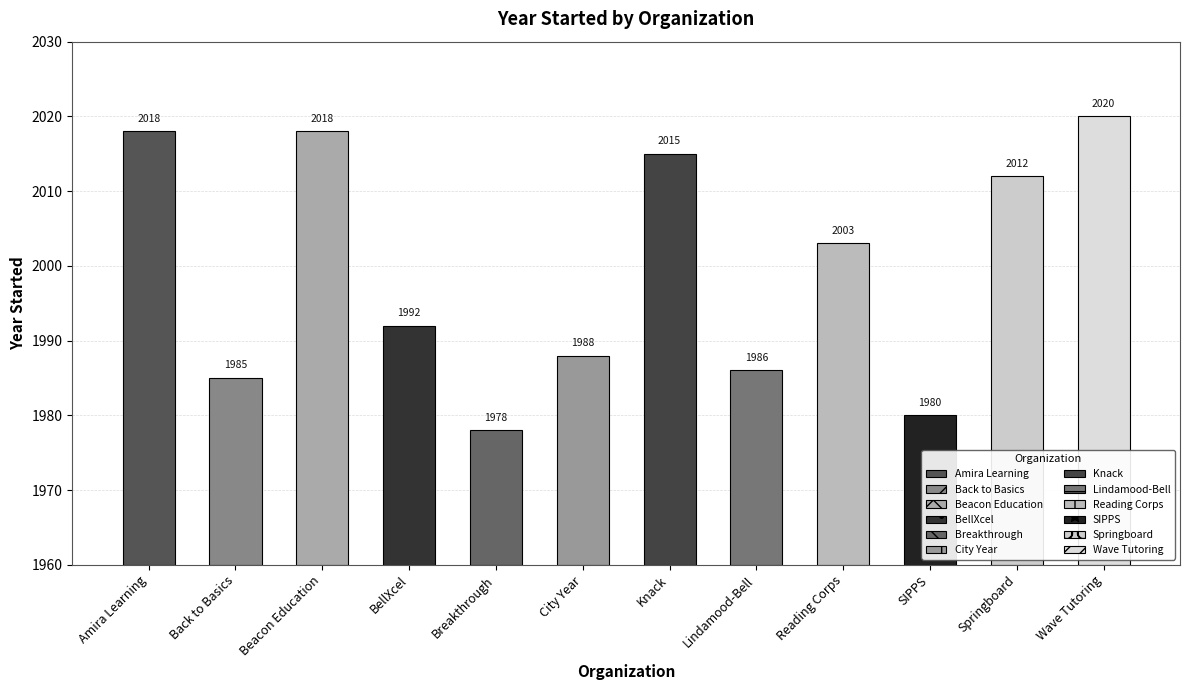

What position from the left is City Year?

6